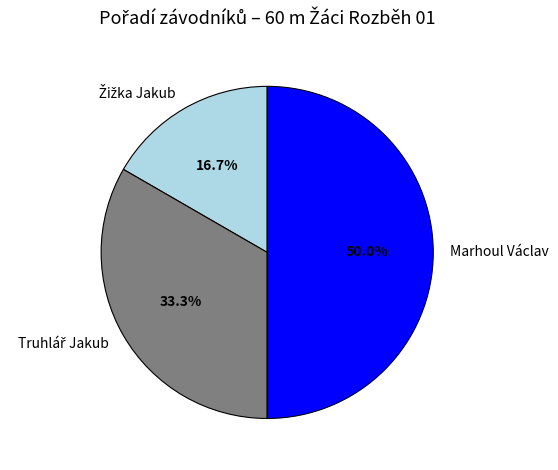

What percentage is NOT represented by Marhoul Václav?

50.0%